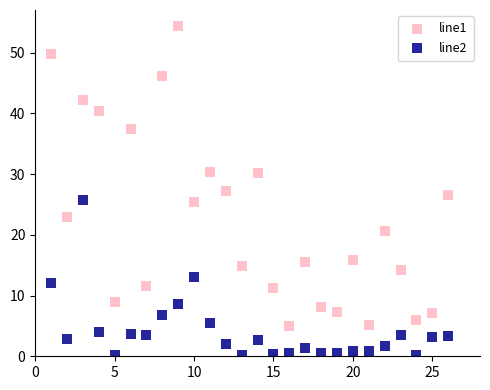

Which series reaches the maximum Y coordinate?

line1